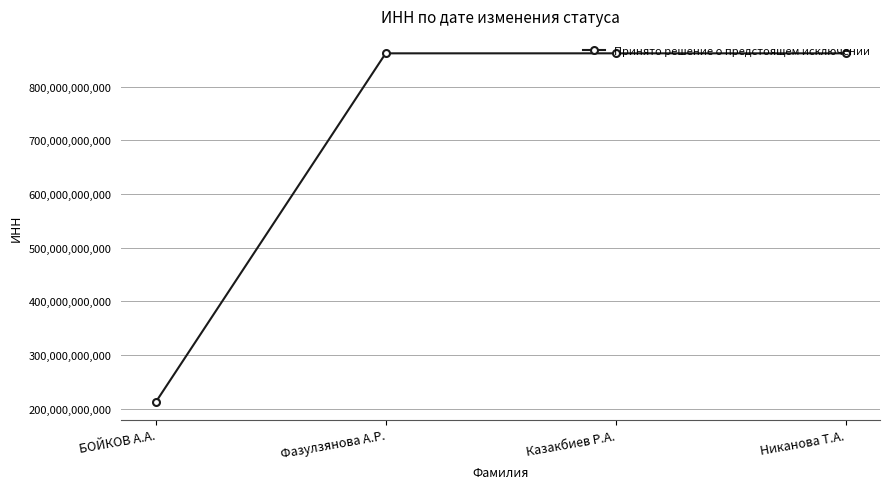

What is the label of the 1st point from the right?

Никанова Т.А.